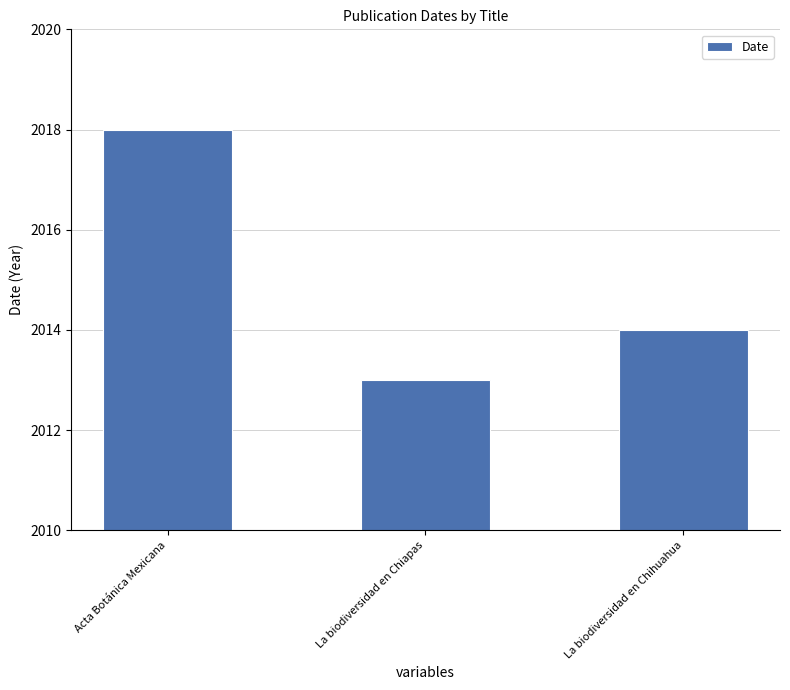

What is the change in value from Acta Botánica Mexicana to La biodiversidad en Chihuahua?

-4